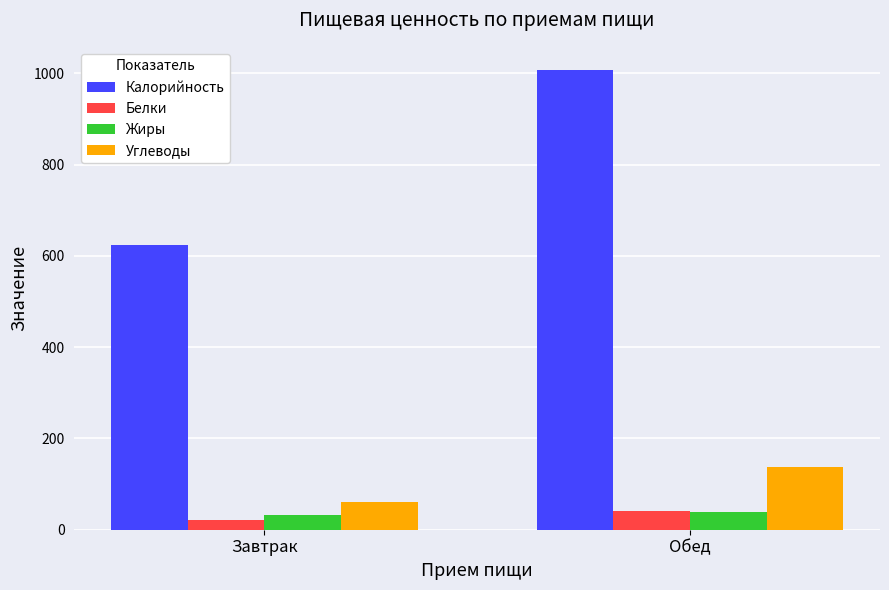

What is the difference between the Углеводы values at Завтрак and Обед?

76